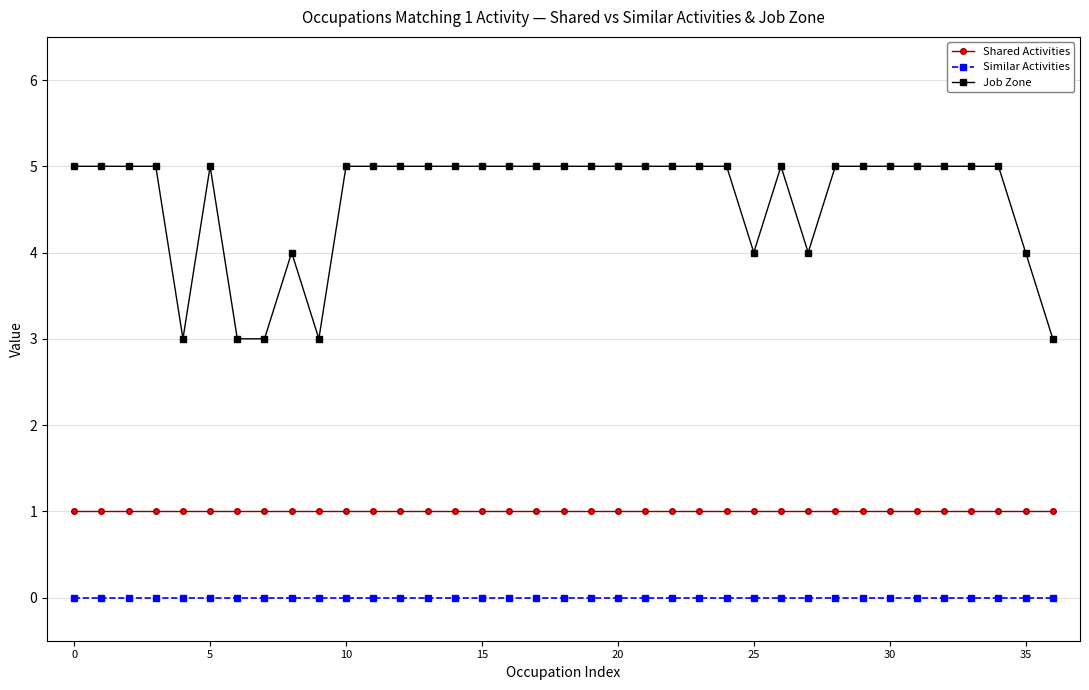

Does the chart display data point markers on the line(s)?

Yes